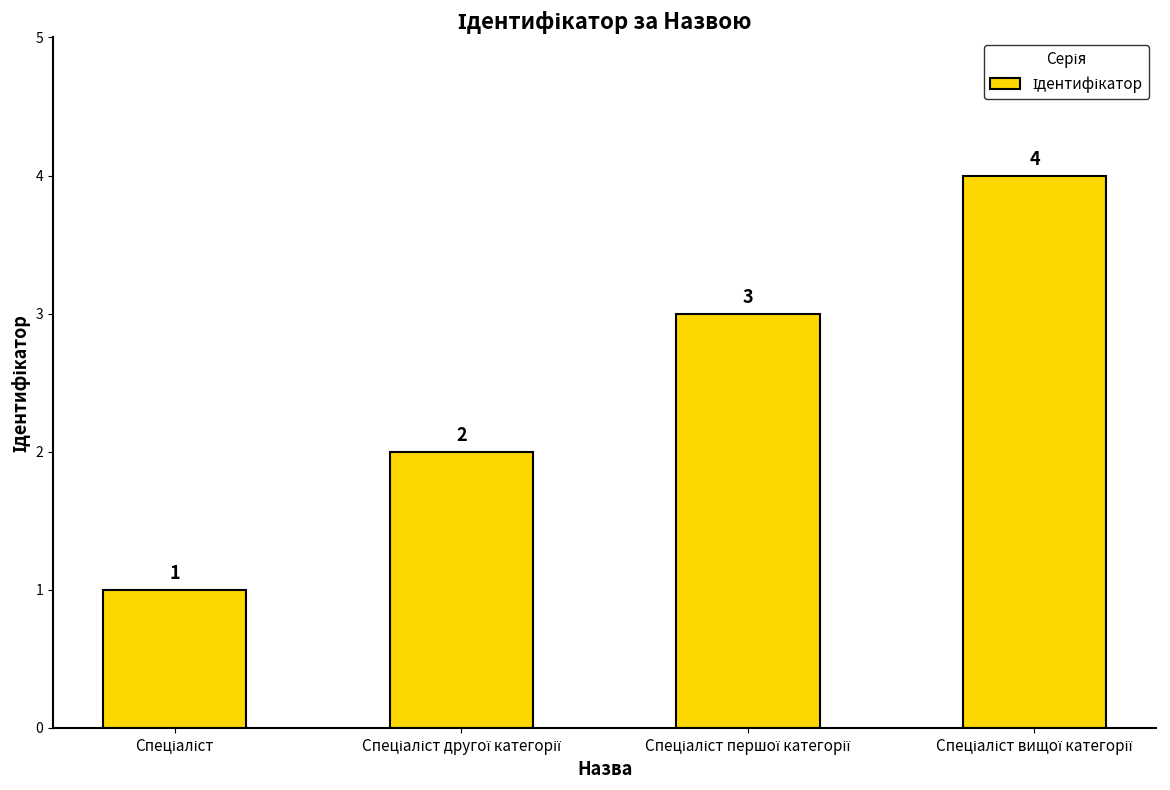

What is the value of the 4th bar from the left?

4